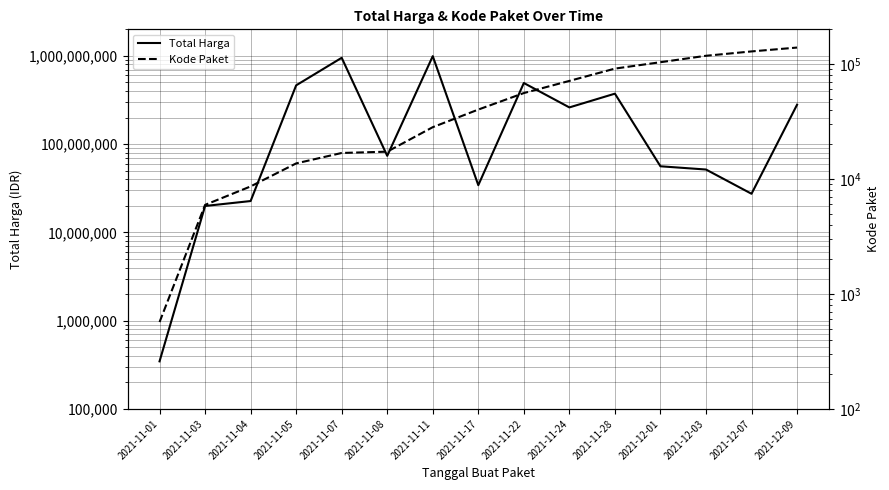

What is the minimum value shown in the chart?

569.5